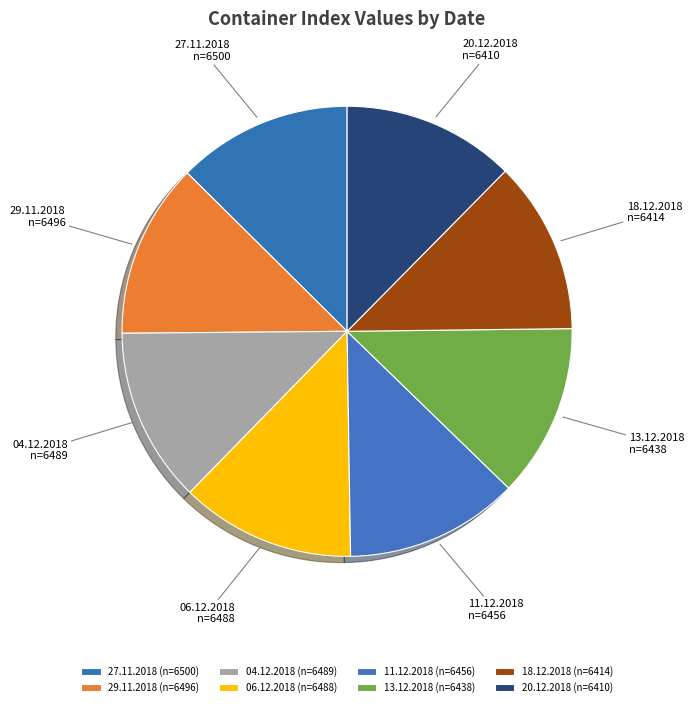

Which has a higher value, 29.11.2018 or 04.12.2018?

29.11.2018